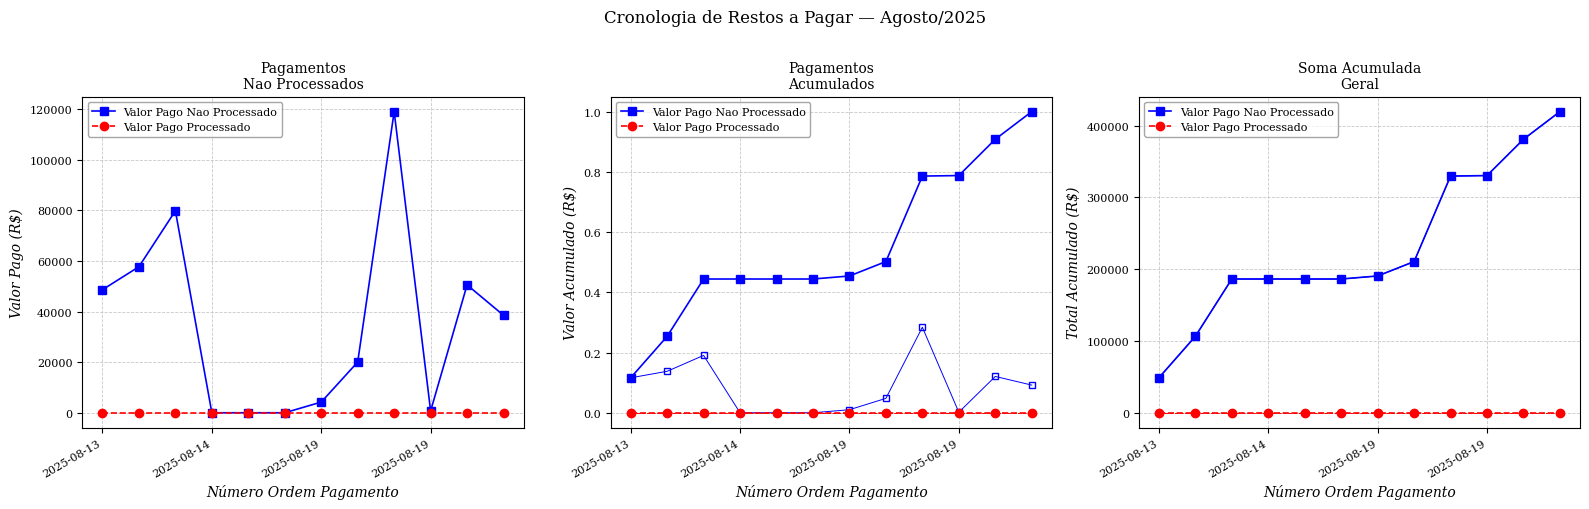

Which category has the lowest value in the Valor Pago Nao Processado series?

2025-08-13